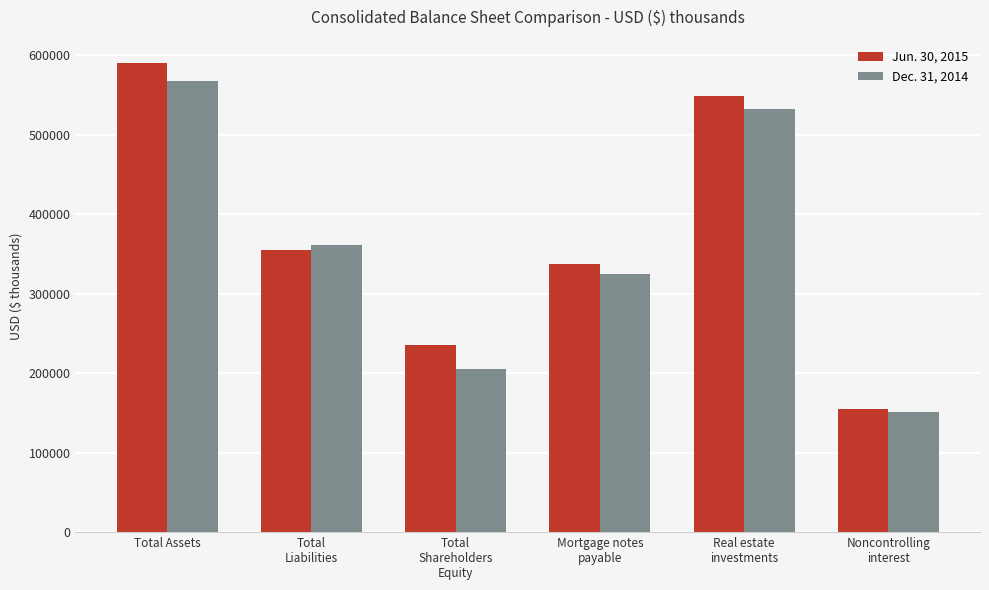

Count the number of data series in this chart.

2